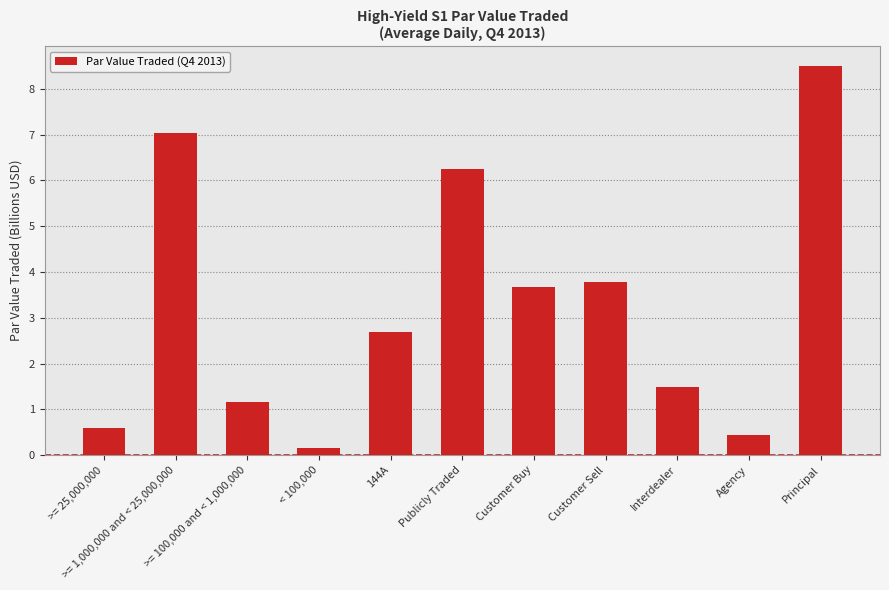

What is the sum of the values at Principal and < 100,000?

8.7